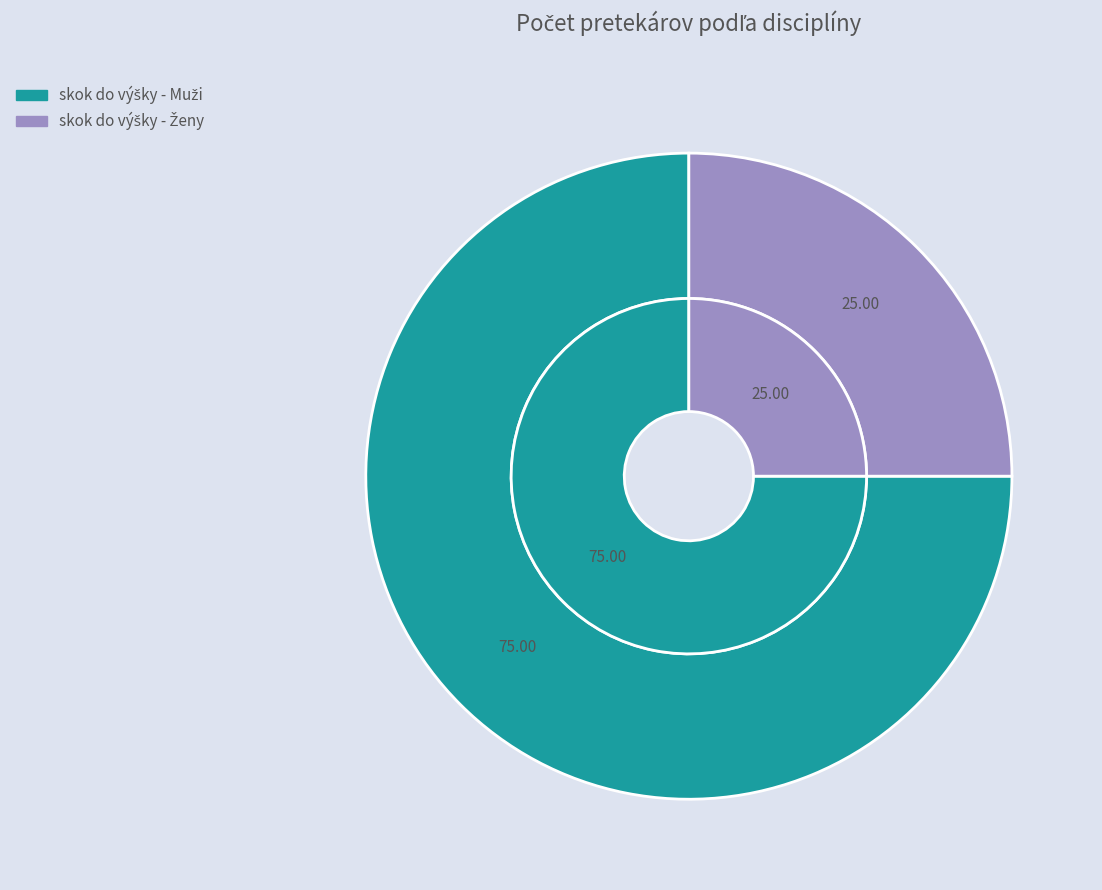

True or false: skok do výšky - Ženy accounts for 10% of the total.

False